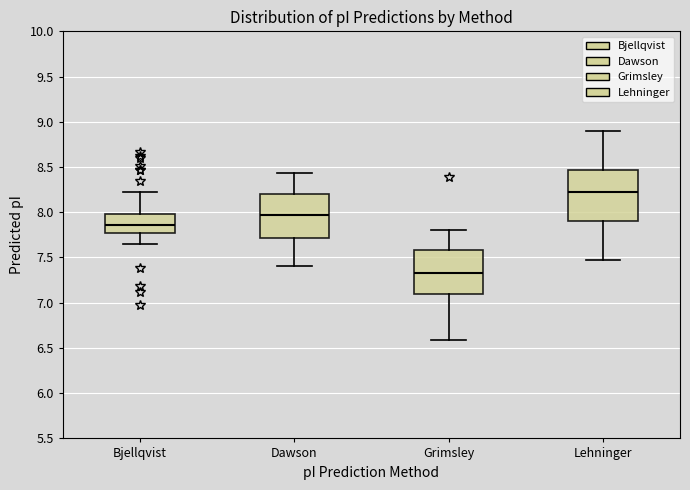

Reading left to right, transcribe this box plot: for each box, give where its median line is, the range the box spans, and where its two whiskers end, as read against the y-axis. The values are not printed on the chart, so give them approximately, as read against the axis.

Bjellqvist: median 7.85, box 7.80 to 8.00, whiskers 7.65 to 8.25
Dawson: median 7.95, box 7.70 to 8.20, whiskers 7.40 to 8.45
Grimsley: median 7.35, box 7.10 to 7.60, whiskers 6.60 to 7.80
Lehninger: median 8.25, box 7.90 to 8.45, whiskers 7.45 to 8.90